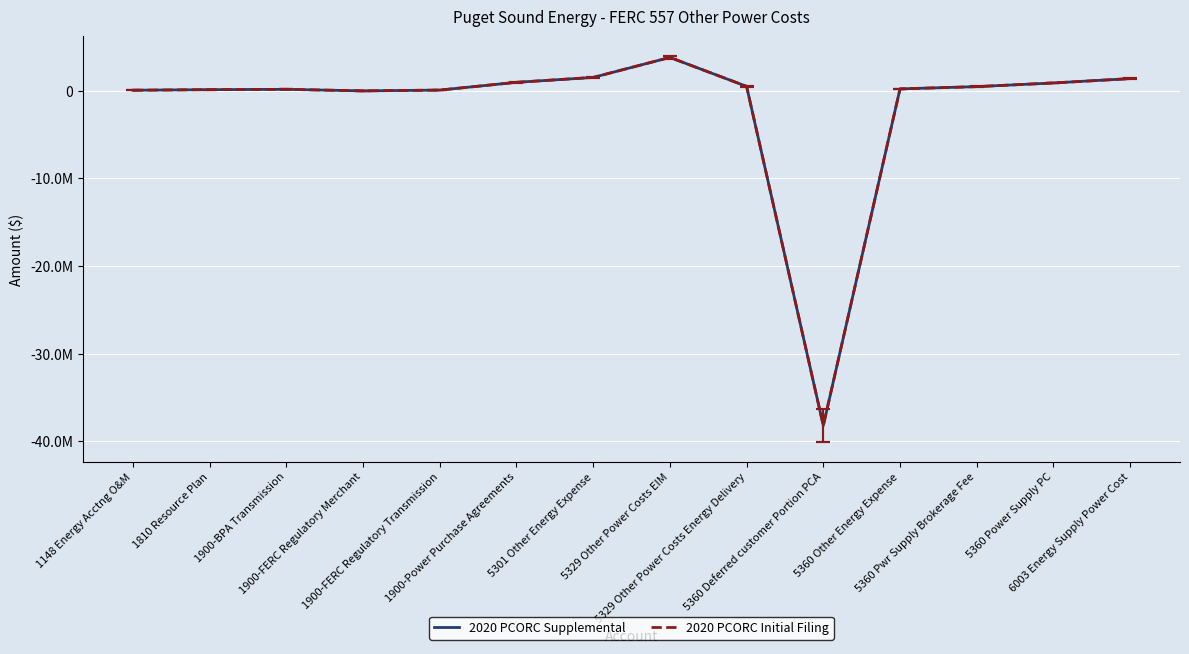

Is this an area chart (filled region under the line)?

No